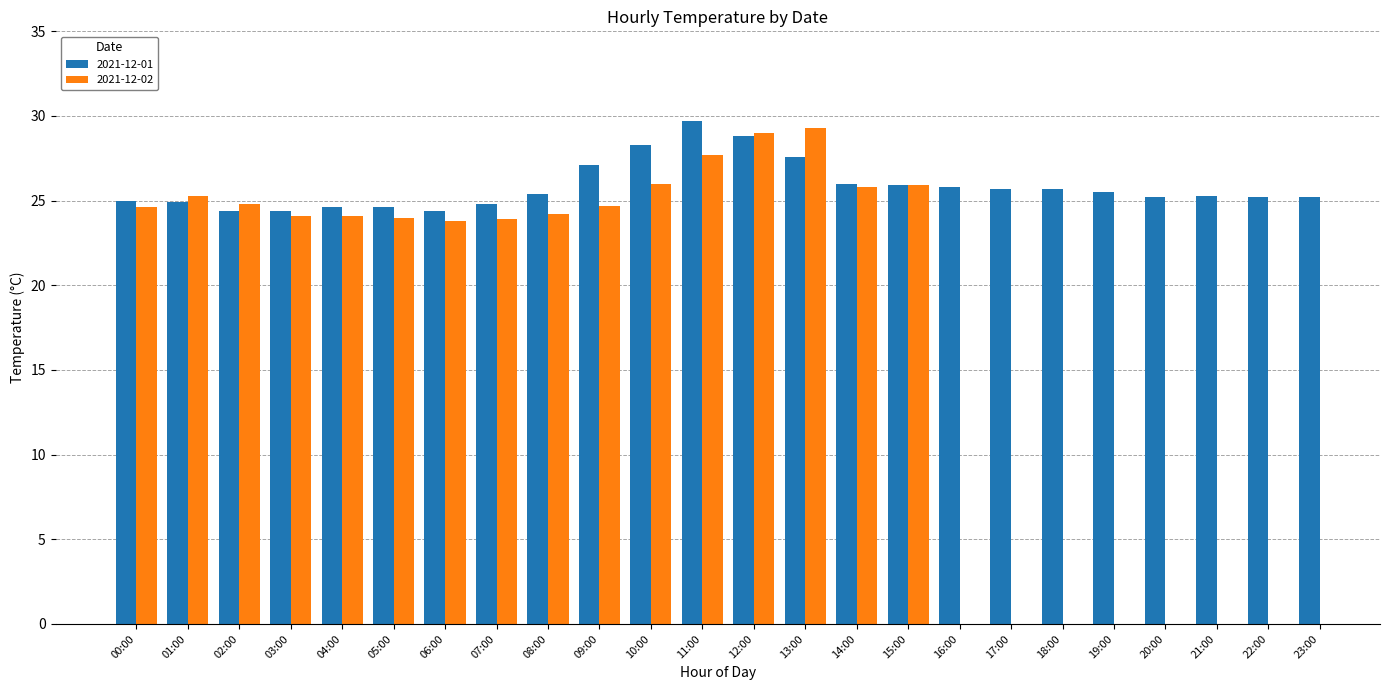

What is the difference between the second highest and second lowest values in the 2021-12-01 series?

4.4